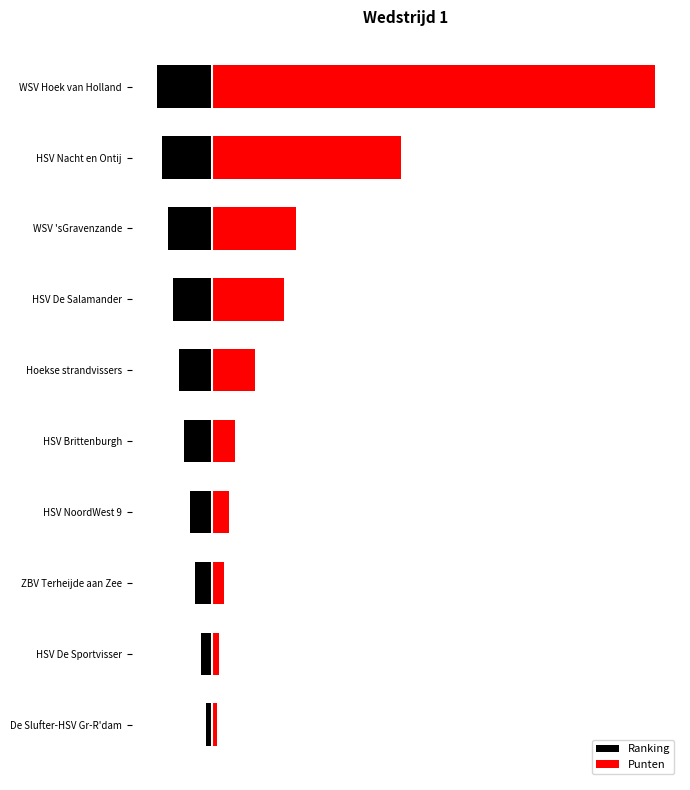

Is it true that Punten equals 4.7 at HSV De Salamander?

False